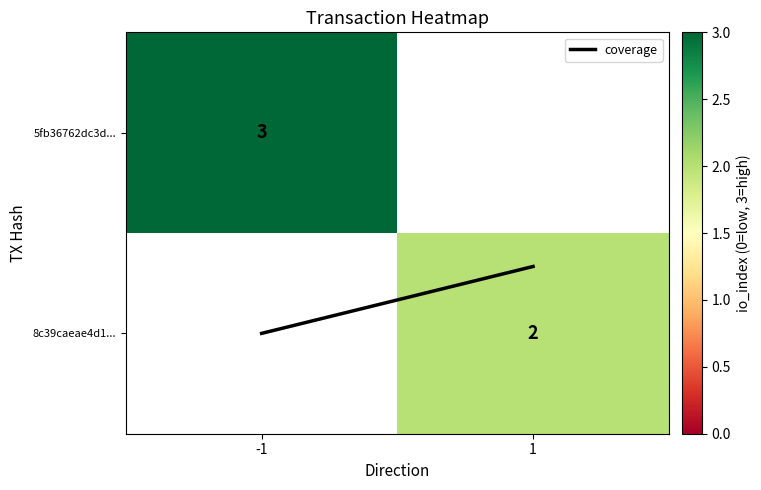

Rank the series at -1 from highest to lowest value.

5fb36762dc3d..., 8c39caeae4d1..., coverage